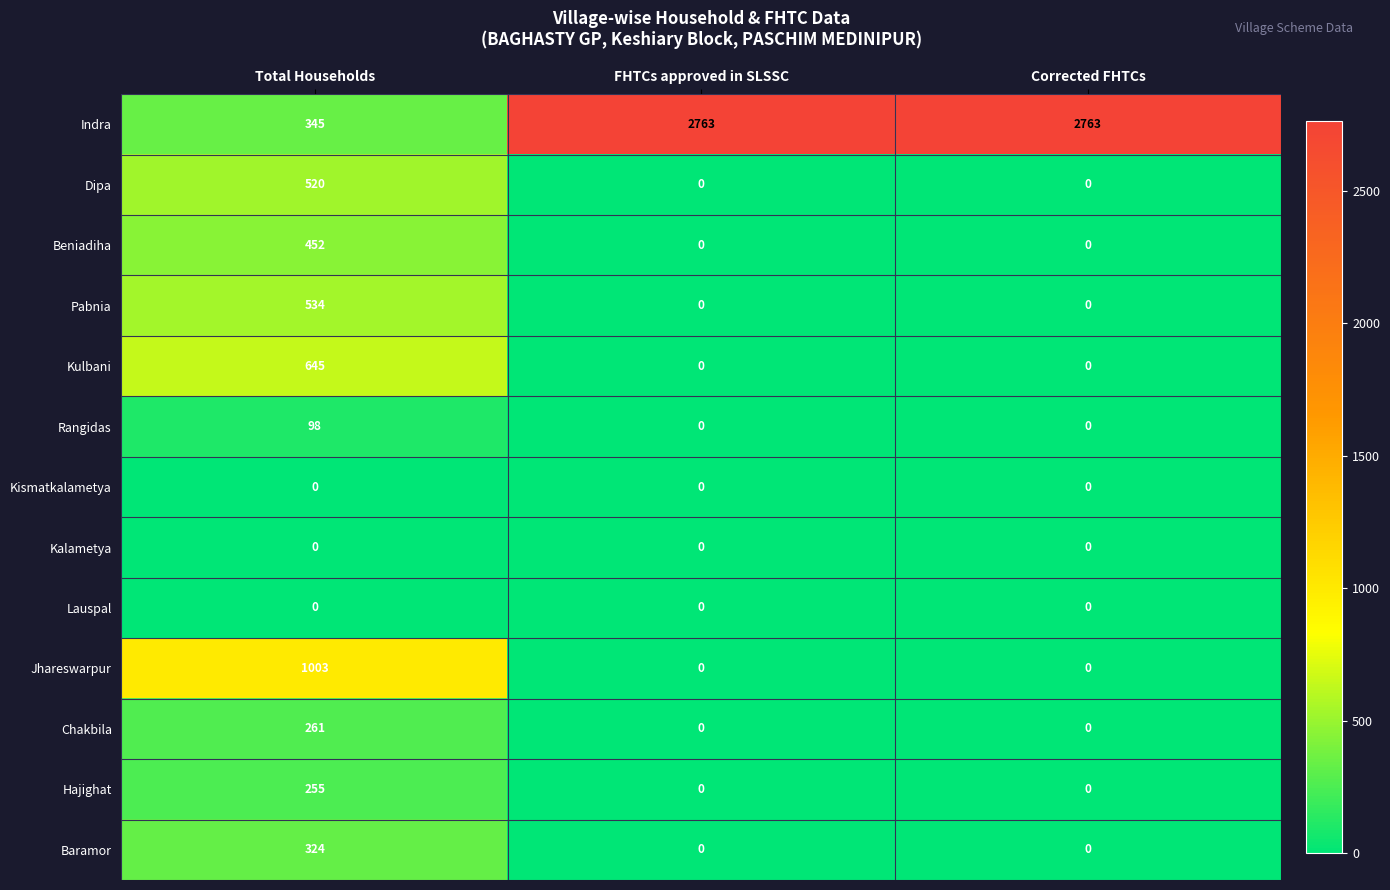

What is the difference between the Beniadiha values at Total Households and Corrected FHTCs?

452